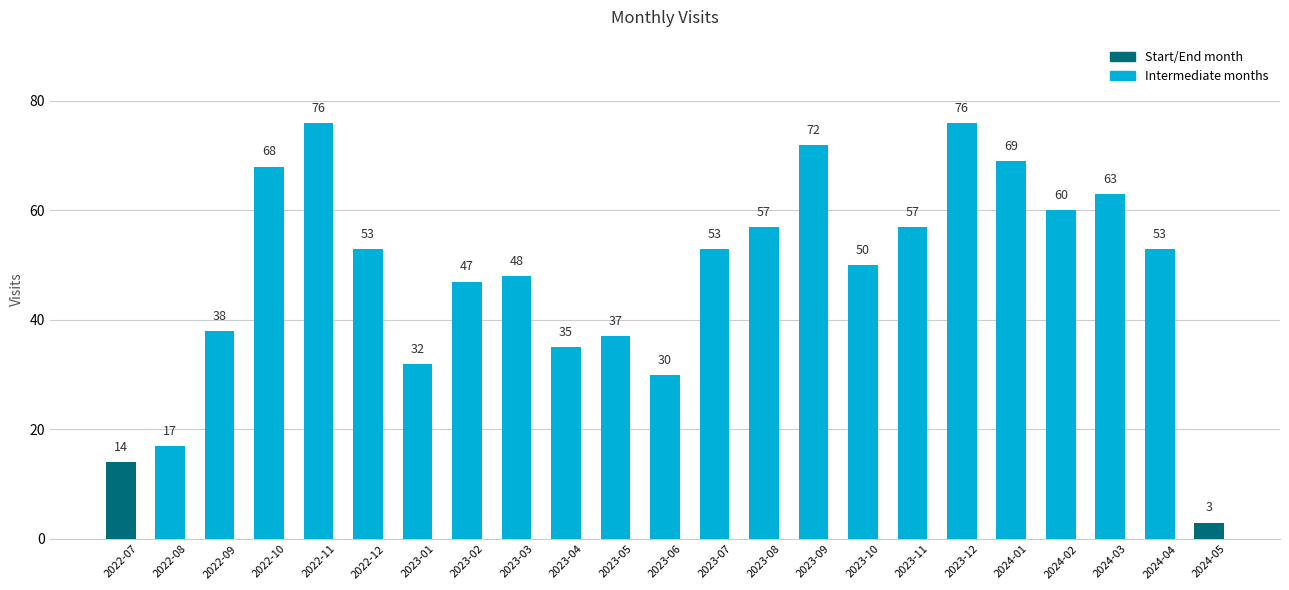

At which category does the chart reach its minimum across all series?

2024-05